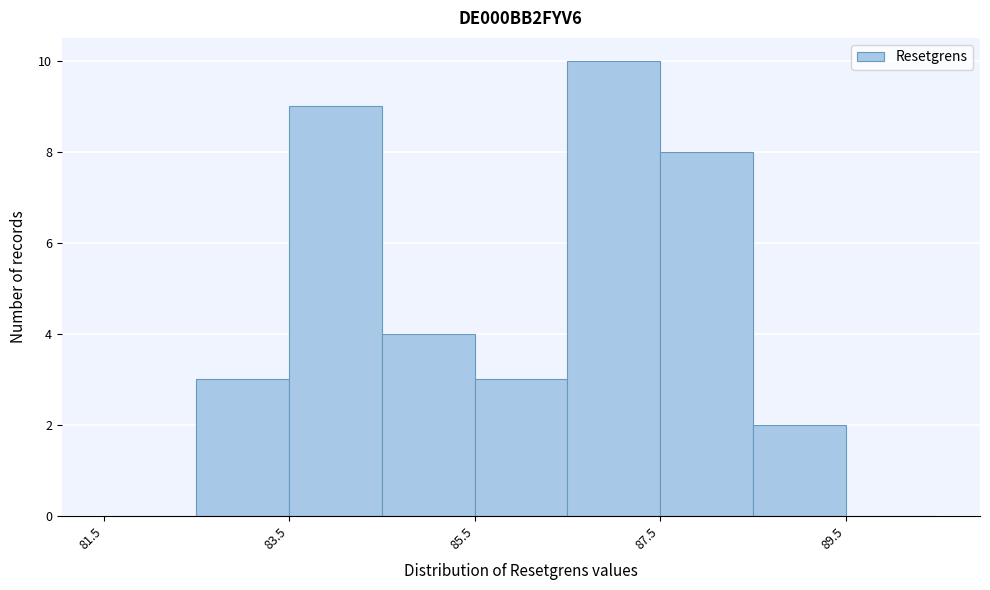

Which range on the x-axis has the tallest bar?

86.5 to 87.5